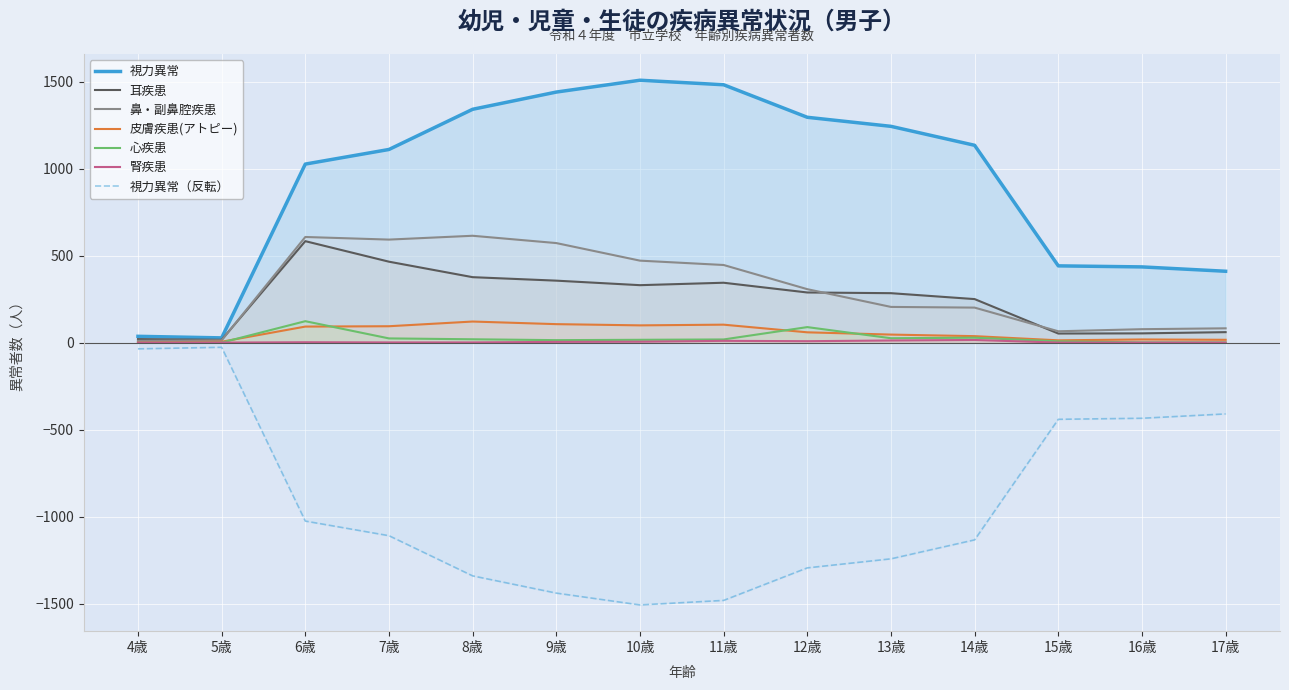

What is the label of the 2nd point from the right?

16歳